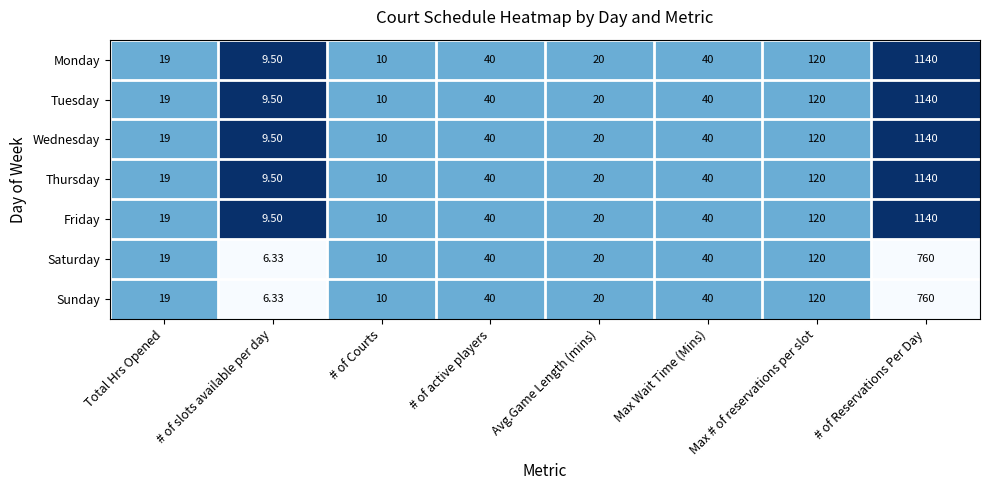

At which category does the chart reach its minimum across all series?

# of slots available per day